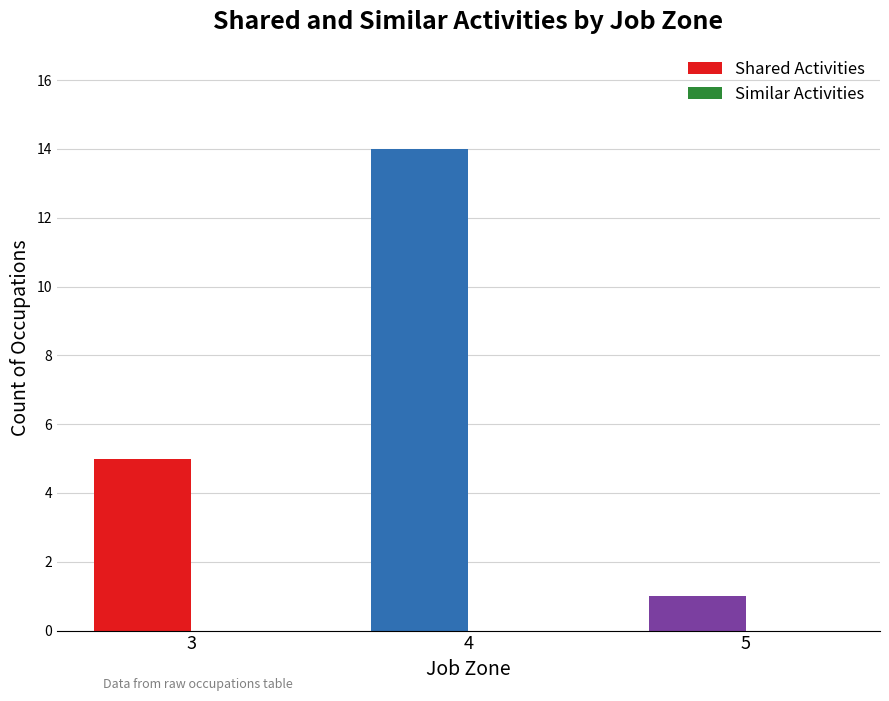

The value at 4 is 8. True or false?

False